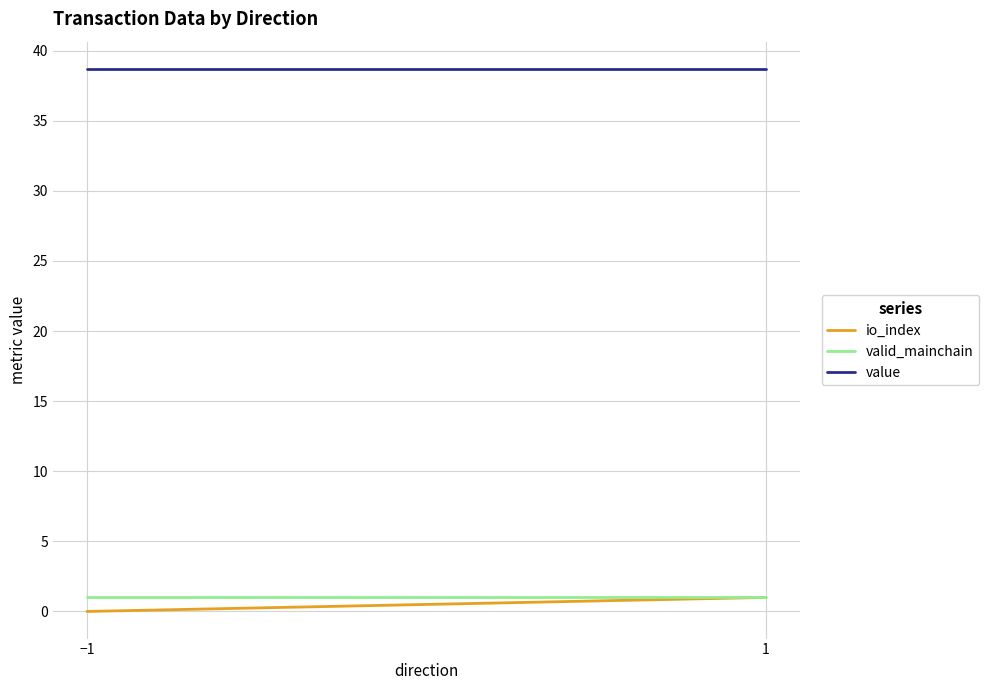

Rank the series by their maximum value, from lowest to highest.

io_index, valid_mainchain, value